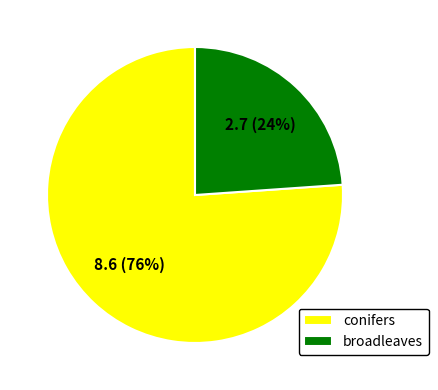

Which category accounts for the majority?

conifers